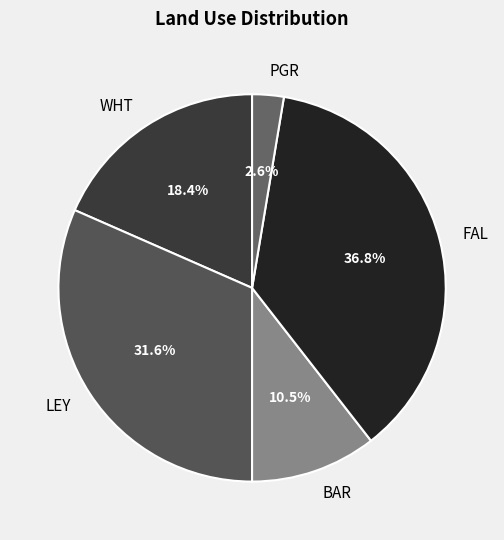

To the nearest percent, what percentage of the pie is FAL?

37%